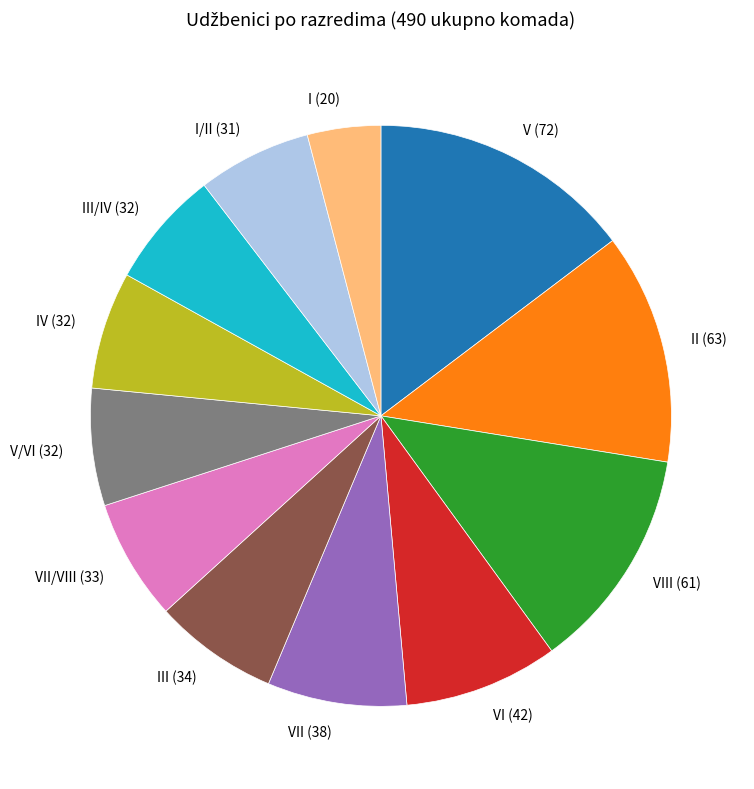

How many segments does this pie chart have?

12